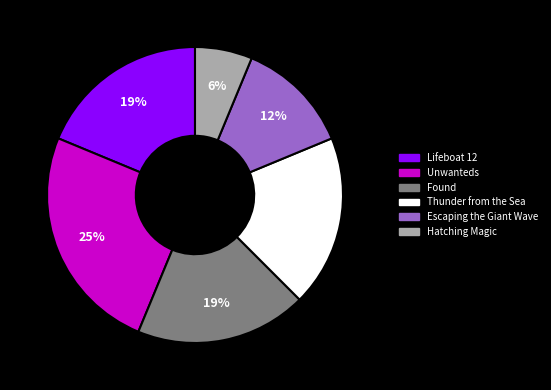

To the nearest percent, what portion does Unwanteds represent?

25%